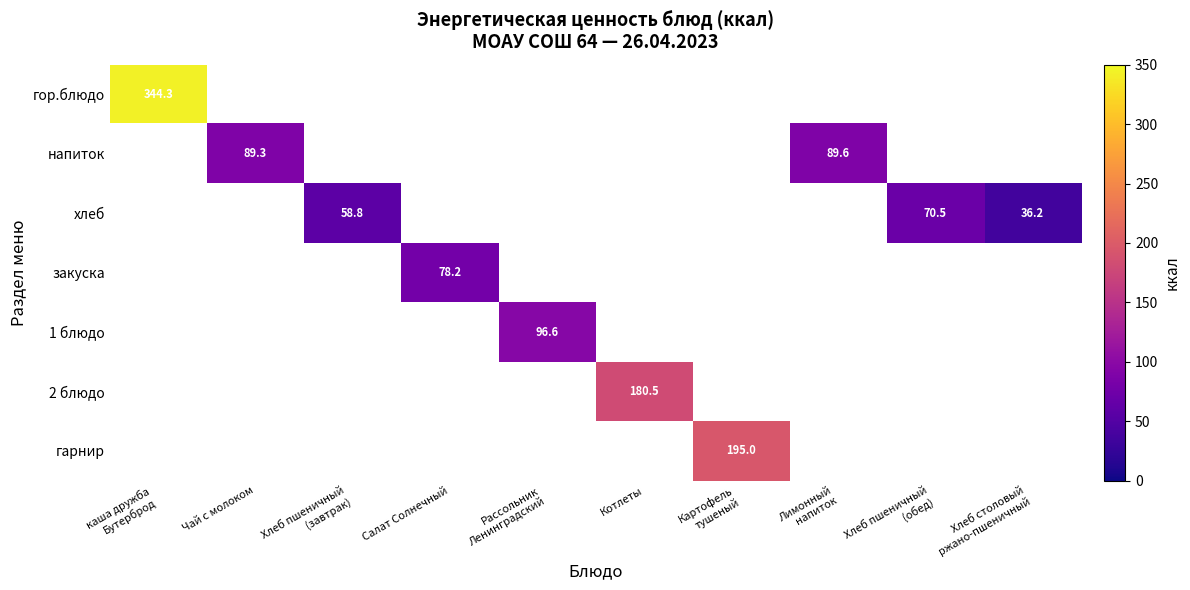

Which has a higher value, Салат Солнечный or каша дружба
Бутерброд?

каша дружба
Бутерброд